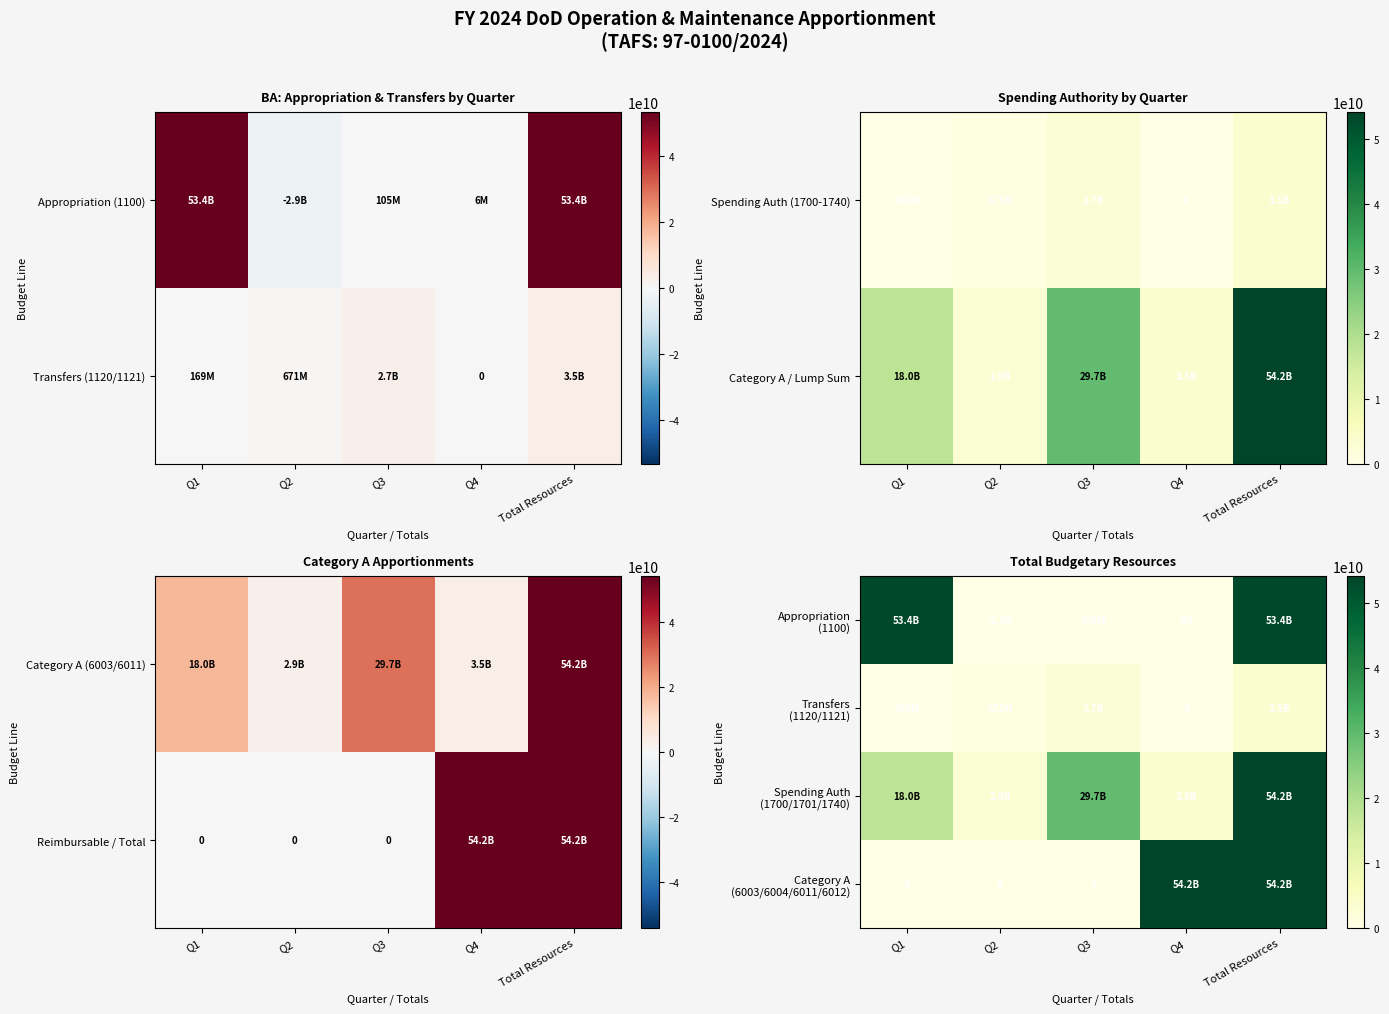

Rank the series at Total Resources from lowest to highest value.

Transfers (1120/1121), Appropriation (1100), Spending Auth (1700/1701/1740), Category A (6003/6004/6011/6012)